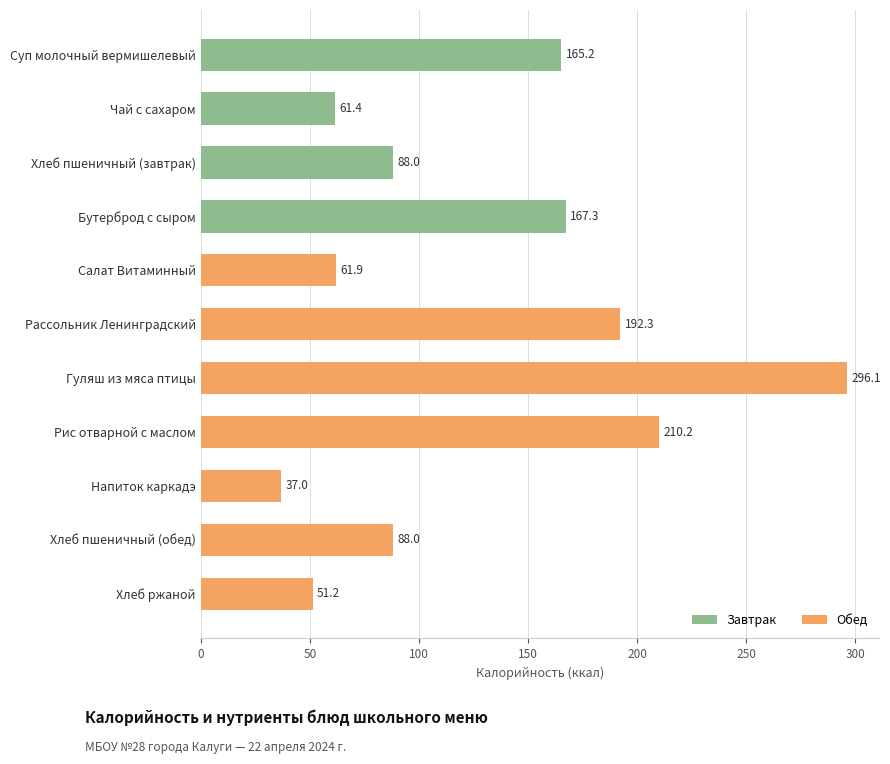

What is the minimum value shown in the chart?

37.0